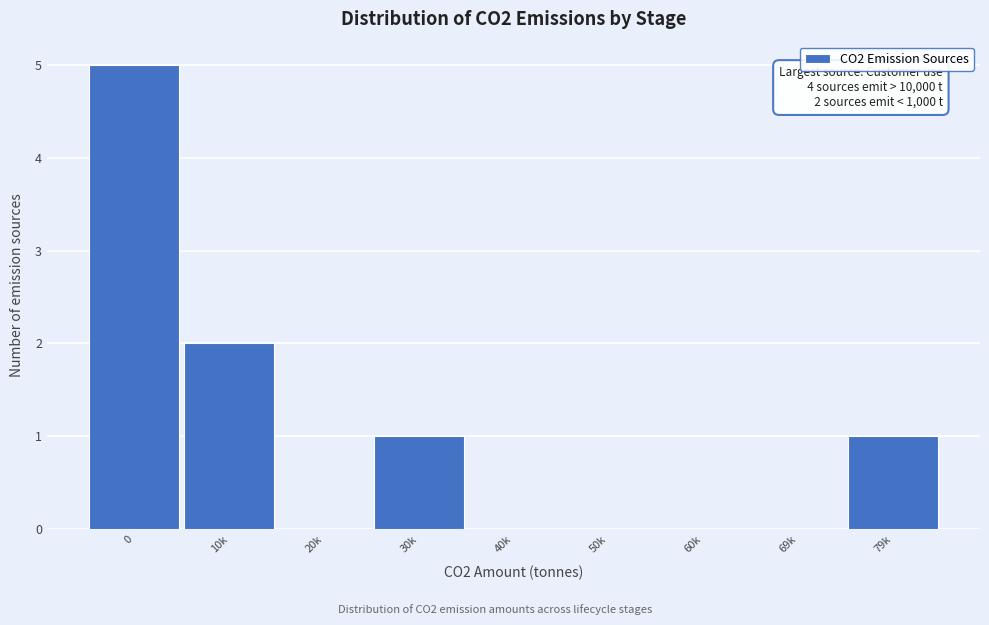

Reading left to right, list all the values displayed in this chart.

0=5	10k=2	20k=0	30k=1	40k=0	50k=0	60k=0	69k=0	79k=1